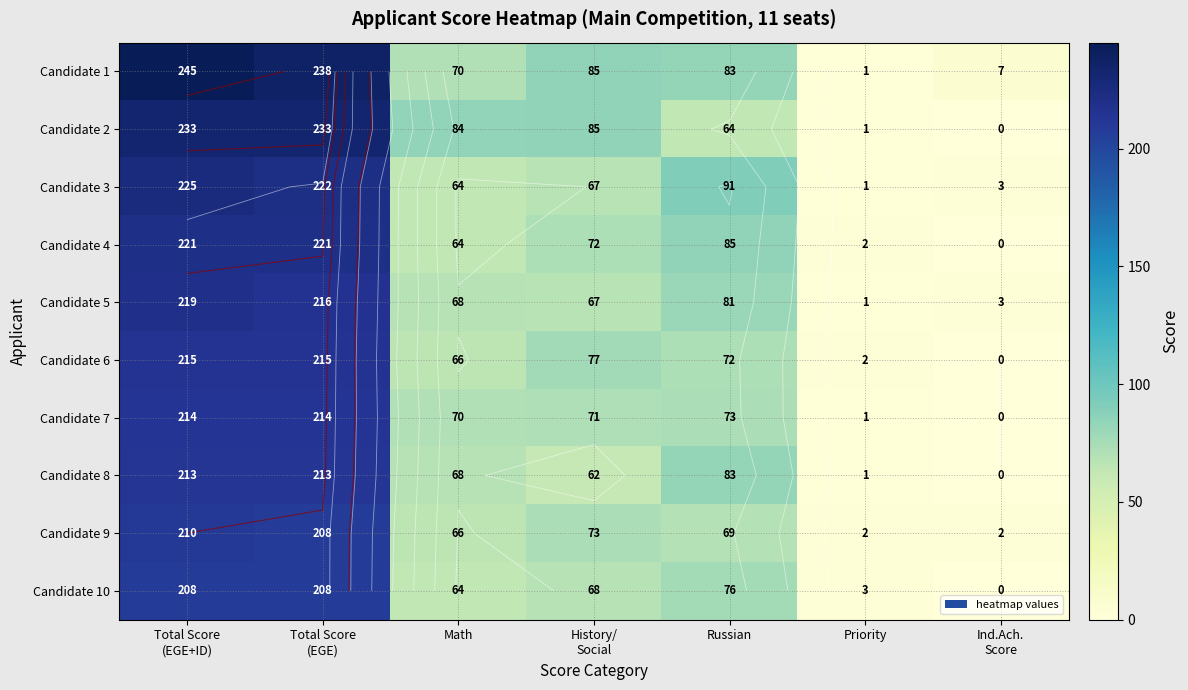

What is the difference between the Candidate 10 values at Russian and Ind.Ach. Score?

76